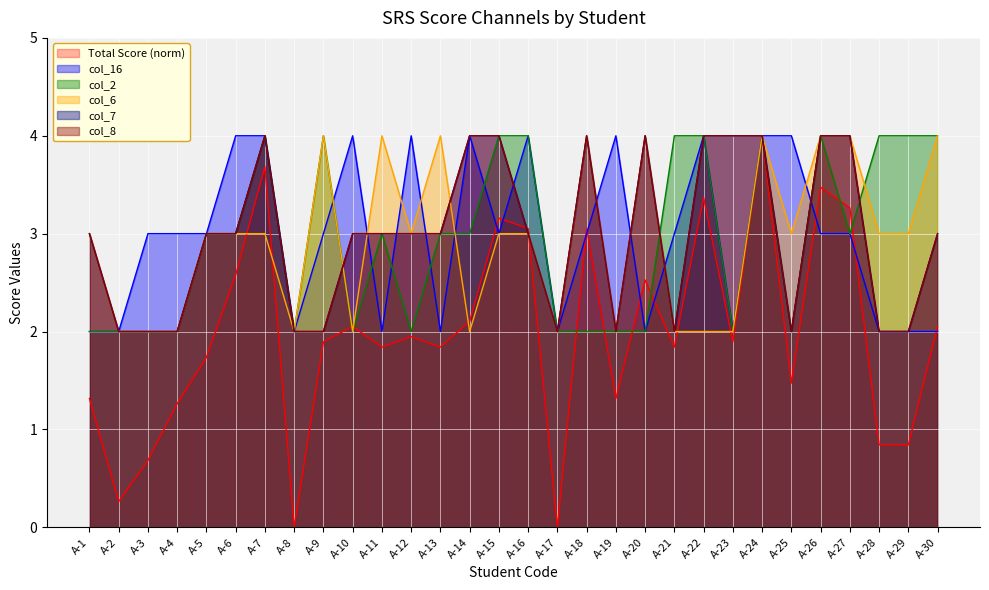

At which label does col_16 first exceed 3?

A-6